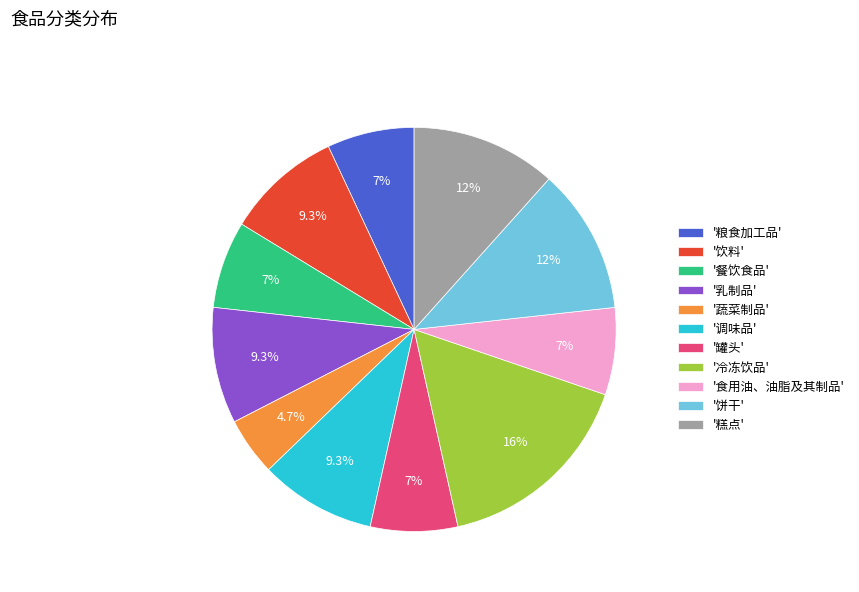

Approximately how many times larger is the value at '蔬菜制品' compared to '调味品'?

0.5